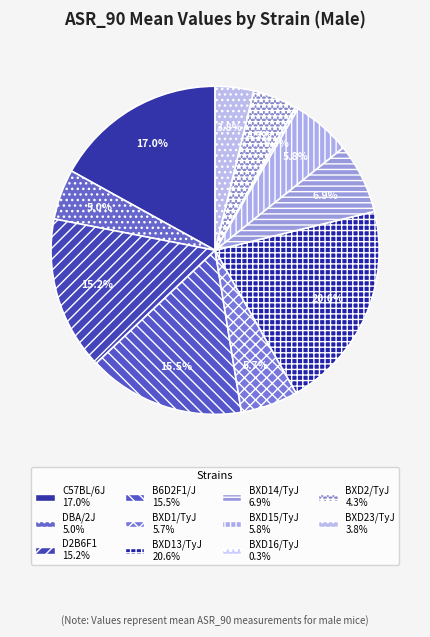

Is C57BL/6J the majority of the pie?

No